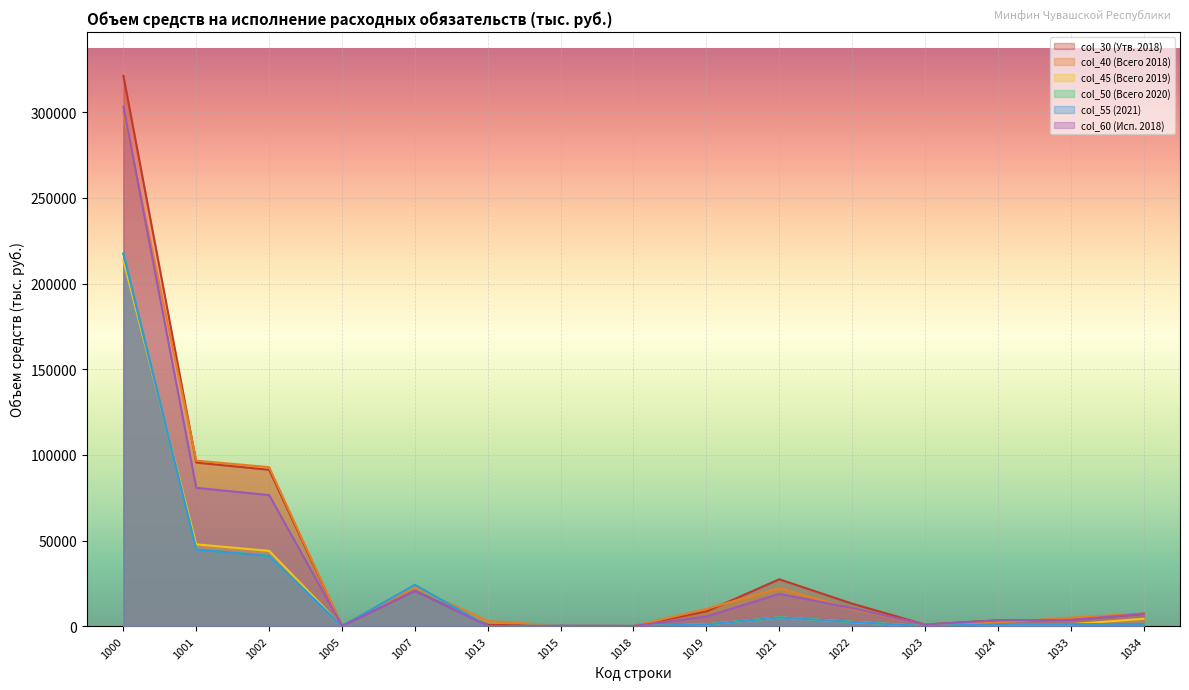

Reading right to left, extract all data points from this chart.

col_30 (Утв. 2018): 1034=7230.7	1033=3647.3	1024=3434.9	1023=934.4	1022=13153.6	1021=27366.0	1019=8580.3	1018=100.0	1015=278.8	1013=729.4	1007=20646.8	1005=190.7	1002=91274.8	1001=95495.7	1000=321262.4
col_40 (Всего 2018): 1034=7365.5	1033=4984.2	1024=2179.8	1023=994.4	1022=9956.1	1021=22185.5	1019=10086.0	1018=50.0	1015=278.5	1013=3023.0	1007=22607.0	1005=174.0	1002=92840.0	1001=96625.8	1000=299916.4
col_45 (Всего 2019): 1034=4310.5	1033=1085.4	1024=1130.6	1023=0.0	1022=2500.0	1021=5100.0	1019=1000.0	1018=0.0	1015=250.0	1013=28.0	1007=24112.9	1005=63.0	1002=43963.5	1001=47749.3	1000=213454.8
col_50 (Всего 2020): 1034=1310.5	1033=1081.6	1024=1130.6	1023=0.0	1022=2500.0	1021=5100.0	1019=1000.0	1018=0.0	1015=250.0	1013=28.0	1007=24112.9	1005=63.0	1002=40959.7	1001=44745.5	1000=217498.6
col_55 (2021): 1034=1310.5	1033=1081.6	1024=1130.6	1023=0.0	1022=2500.0	1021=5100.0	1019=1000.0	1018=0.0	1015=250.0	1013=28.0	1007=24112.9	1005=63.0	1002=40959.7	1001=44745.5	1000=217498.6
col_60 (Исп. 2018): 1034=7230.7	1033=3647.3	1024=3434.9	1023=934.4	1022=10527.4	1021=18842.1	1019=5641.3	1018=100.0	1015=278.8	1013=71.2	1007=20646.8	1005=190.7	1002=76527.5	1001=80748.4	1000=303317.7